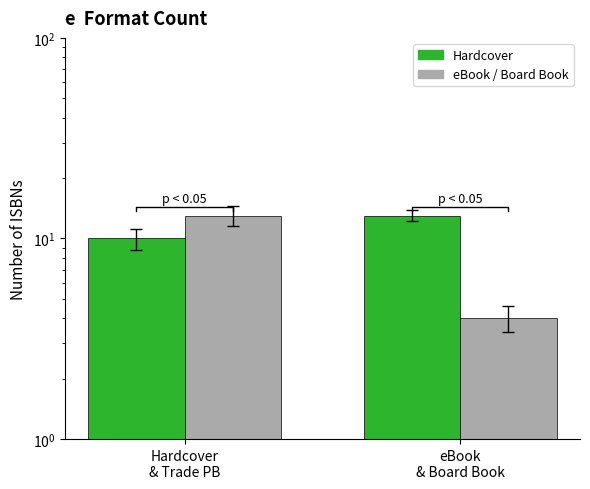

Between eBook
& Board Book and Hardcover
& Trade PB, which is larger?

eBook
& Board Book